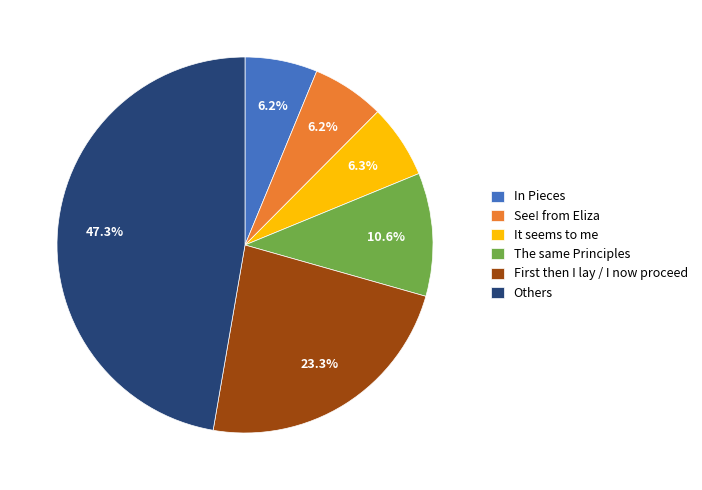

Approximately how many times larger is the value at Others compared to In Pieces?

7.6